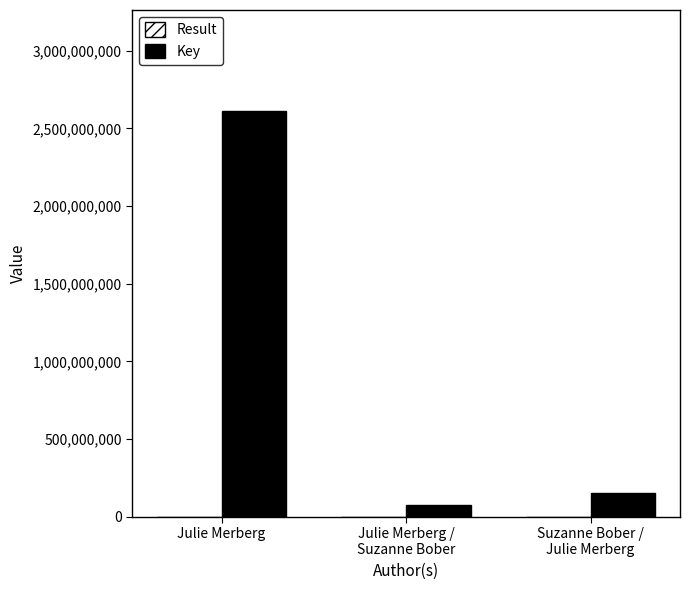

Which series has the largest total across all categories?

Key